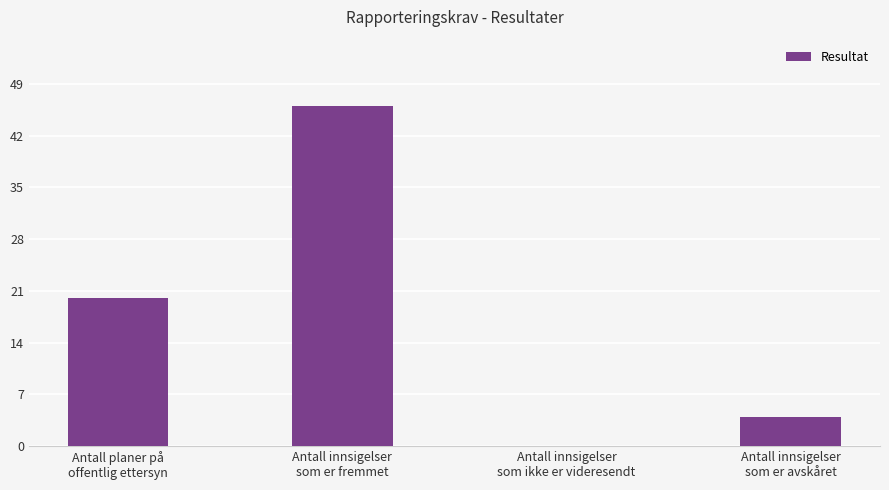

The value at Antall innsigelser
som er avskåret is 4. True or false?

True